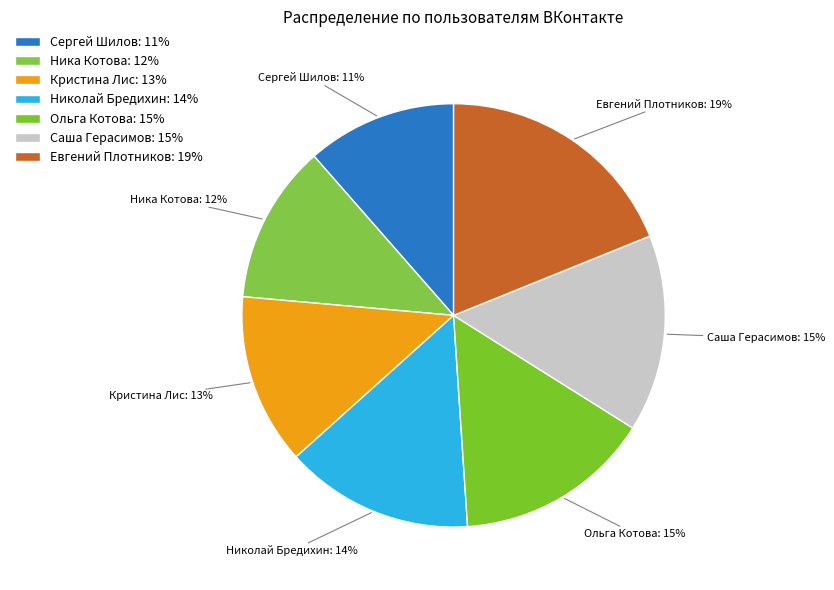

To the nearest percent, what is the difference between the Николай Бредихин and Кристина Лис slice percentages?

1%